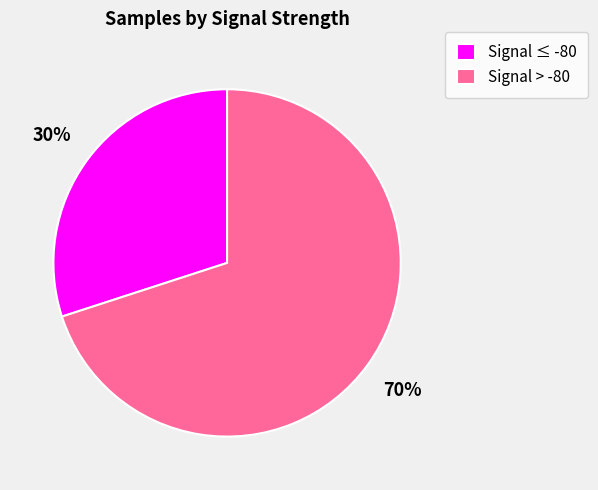

Count the number of slices in the pie.

2